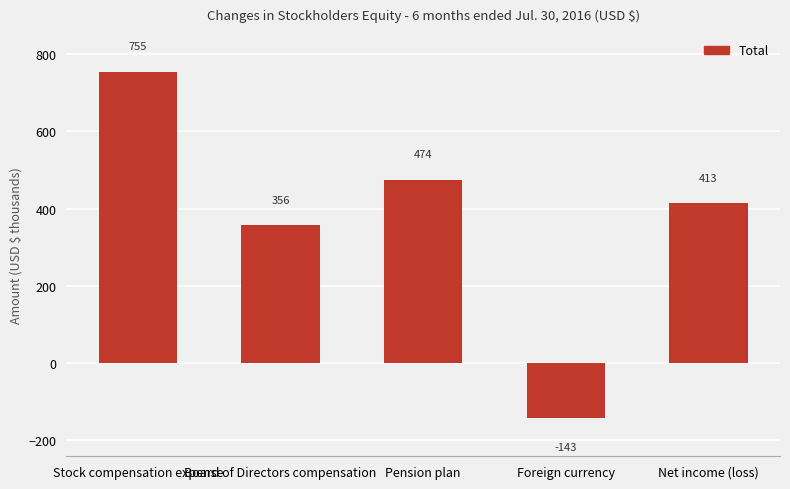

What position from the left is Net income (loss)?

5